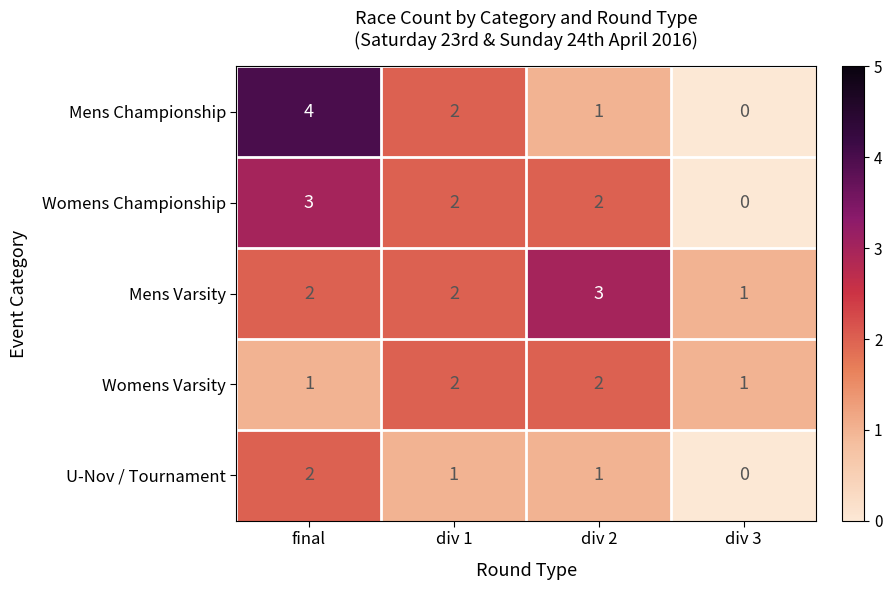

At which category is the sum across all series the highest?

final